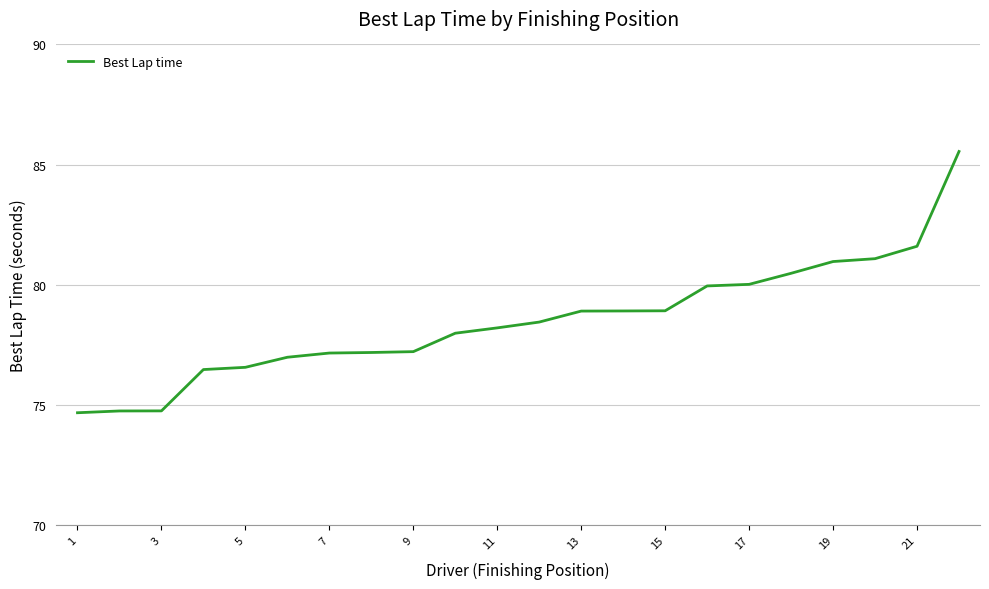

What is the difference between the maximum and minimum values?

10.9